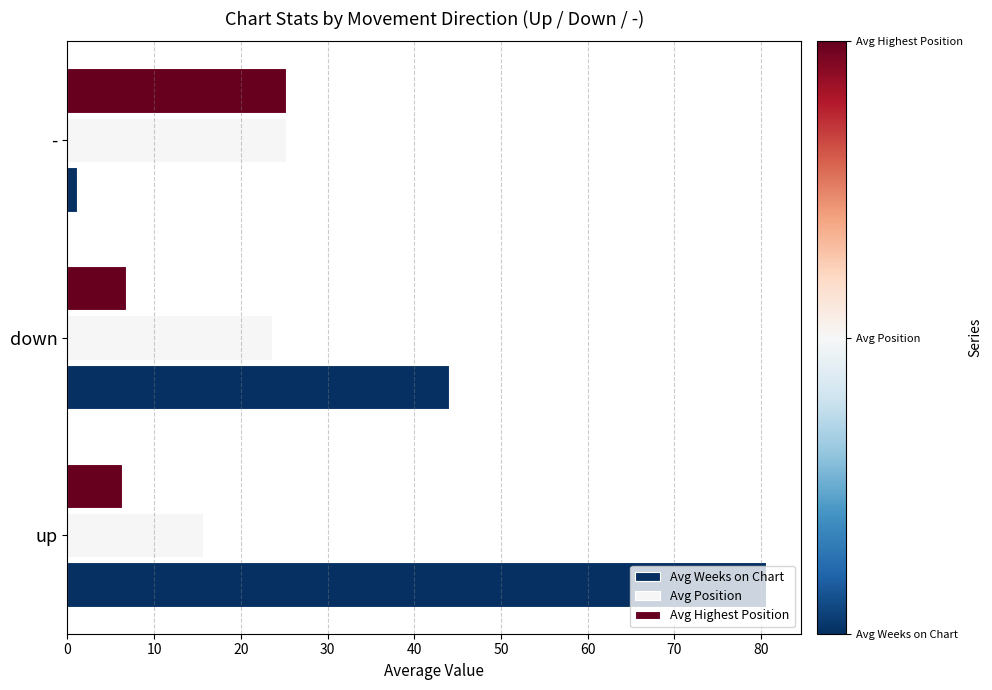

What is the sum of all Avg Highest Position values?

38.2